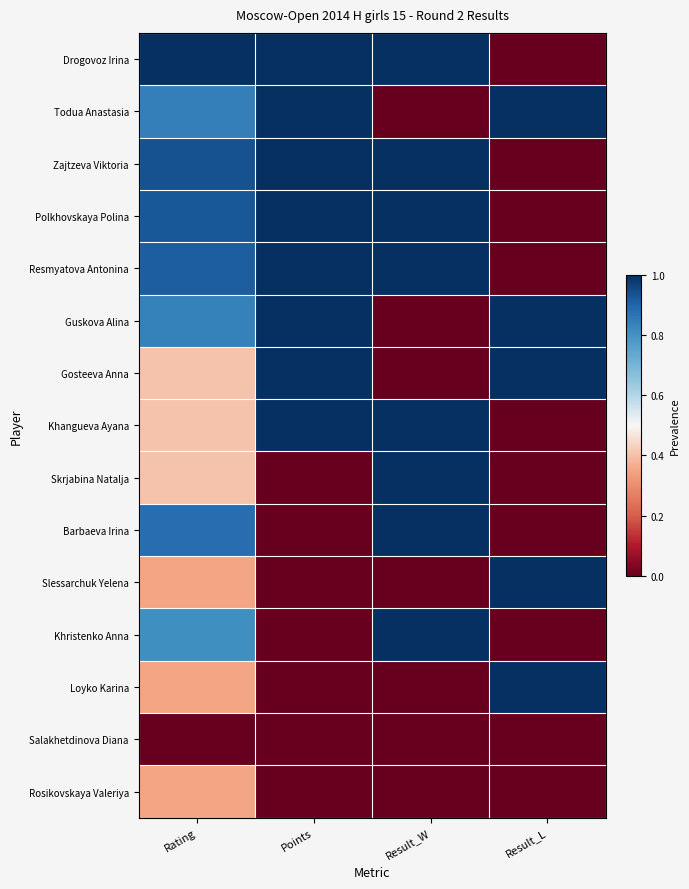

Rank the series at Result_W from lowest to highest value.

Todua Anastasia, Guskova Alina, Gosteeva Anna, Slessarchuk Yelena, Loyko Karina, Salakhetdinova Diana, Rosikovskaya Valeriya, Drogovoz Irina, Zajtzeva Viktoria, Polkhovskaya Polina, Resmyatova Antonina, Khangueva Ayana, Skrjabina Natalja, Barbaeva Irina, Khristenko Anna